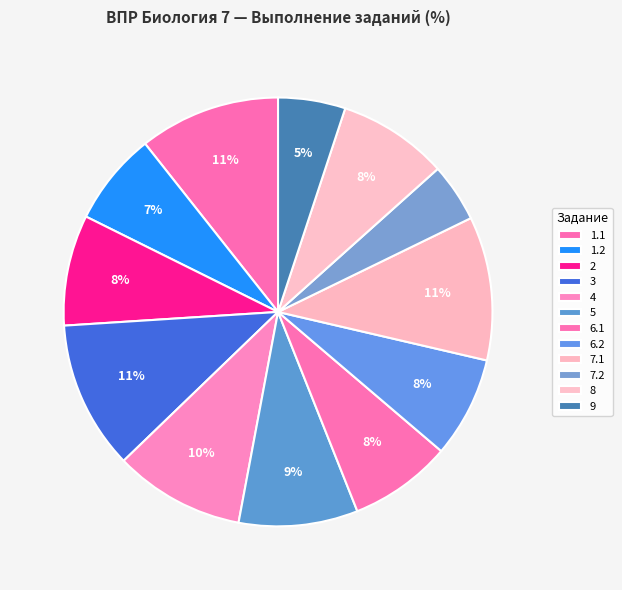

Is there a majority slice in this chart?

No